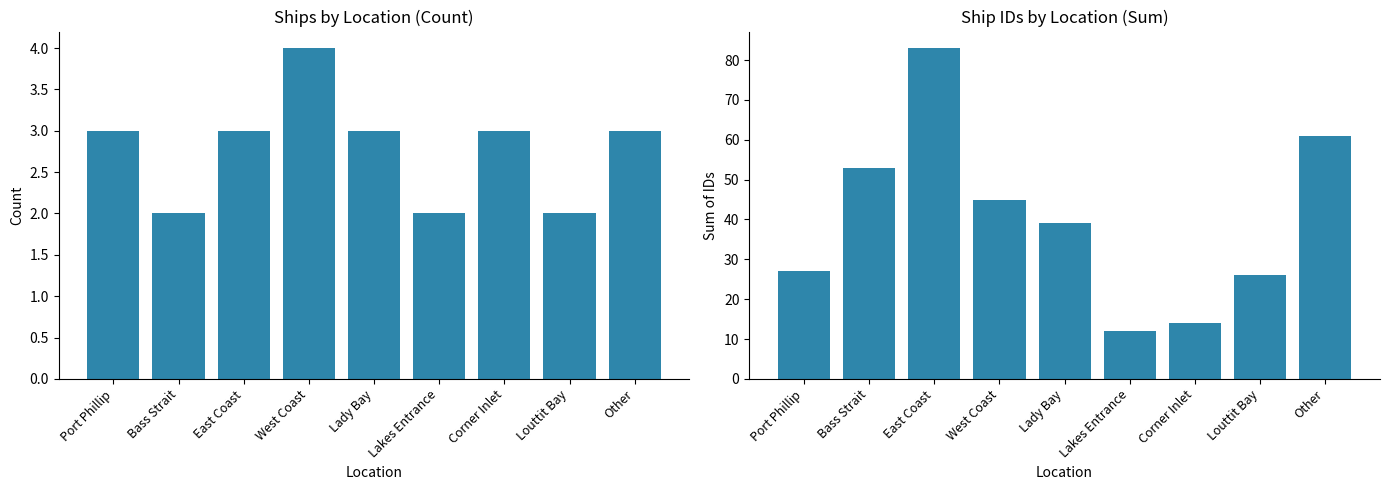

Is it true that Count equals 2 at Bass Strait?

True